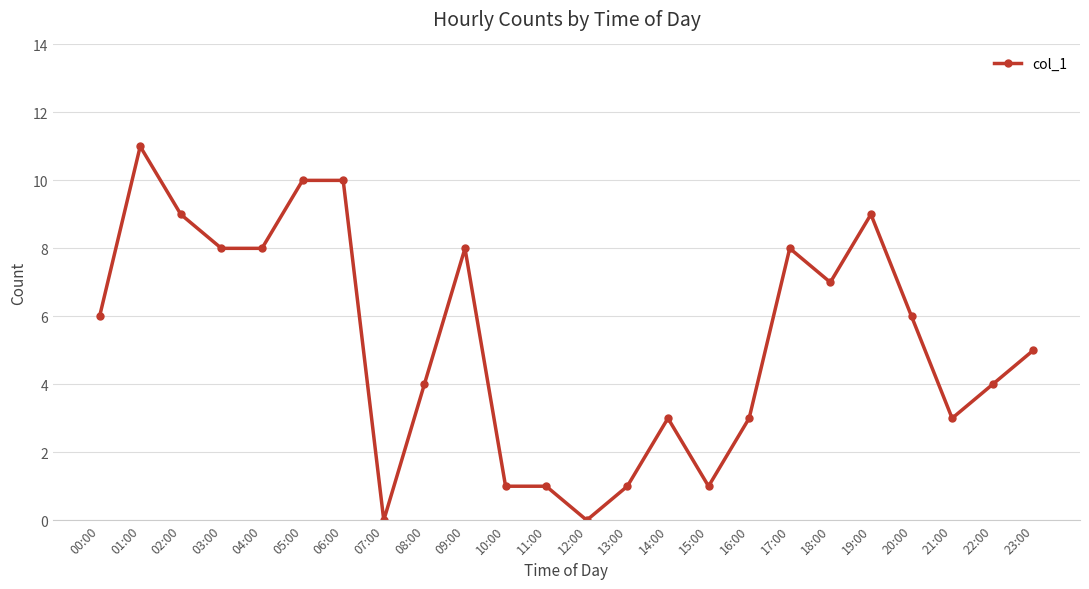

Between 06:00 and 08:00, which is larger?

06:00